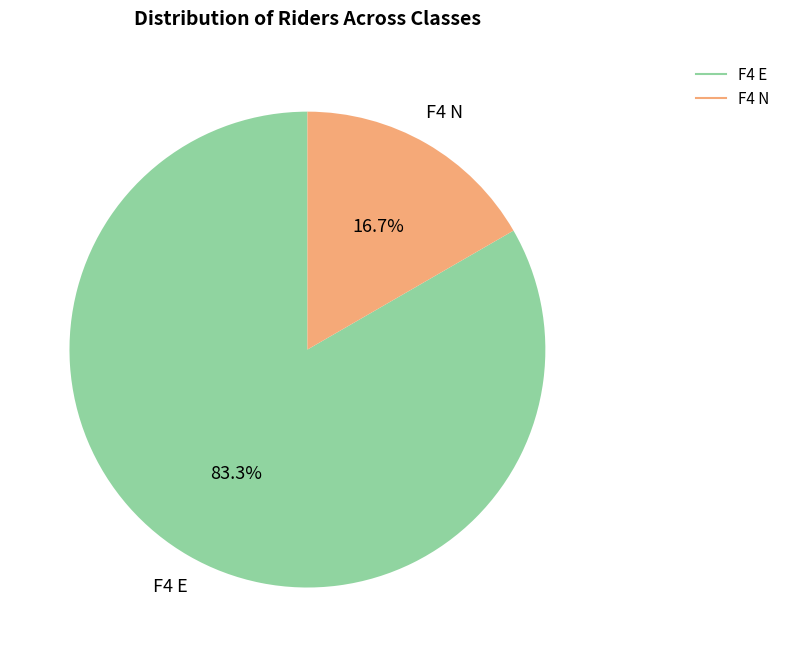

Does any single category account for the majority?

Yes